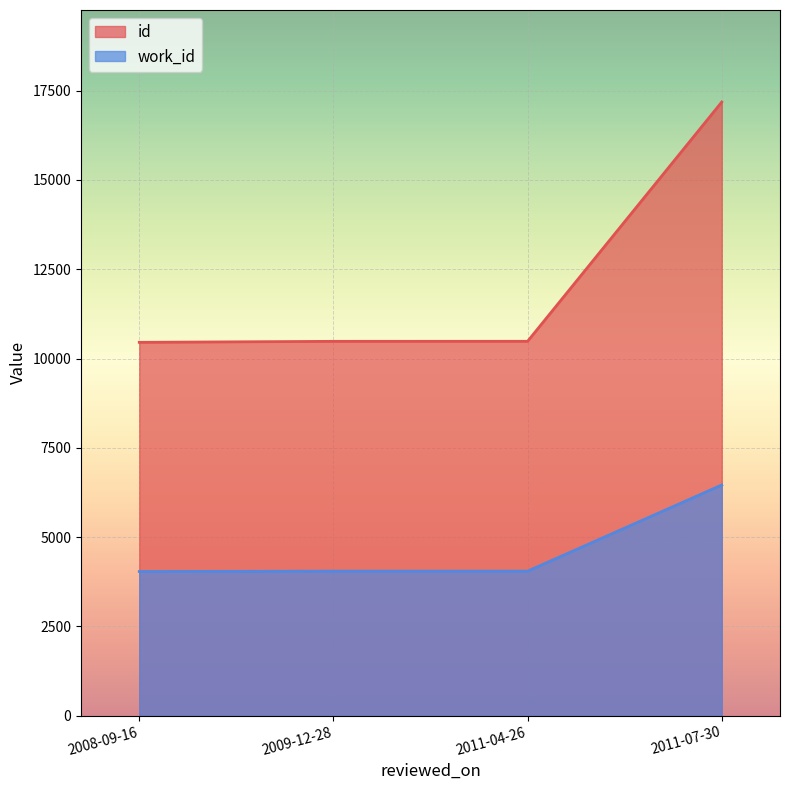

Which series has the largest range (max minus min)?

id